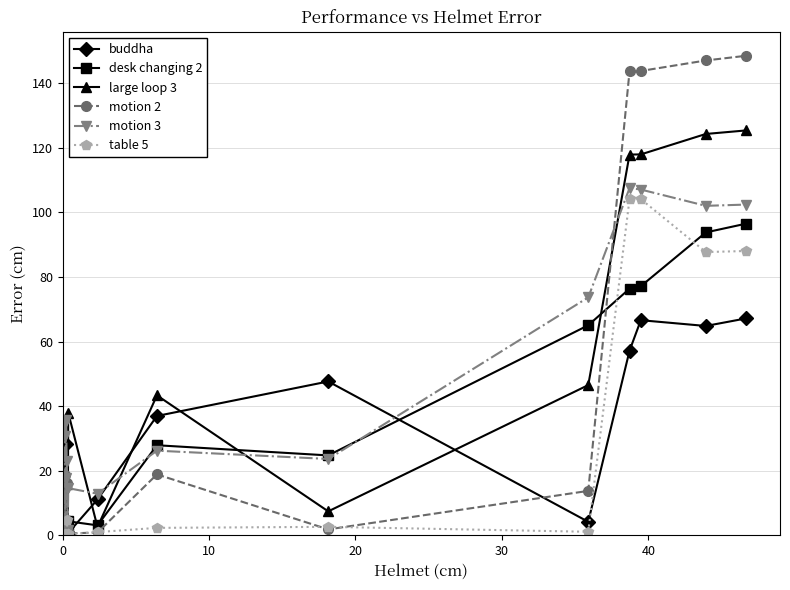

Which series has the widest spread of values?

motion 2